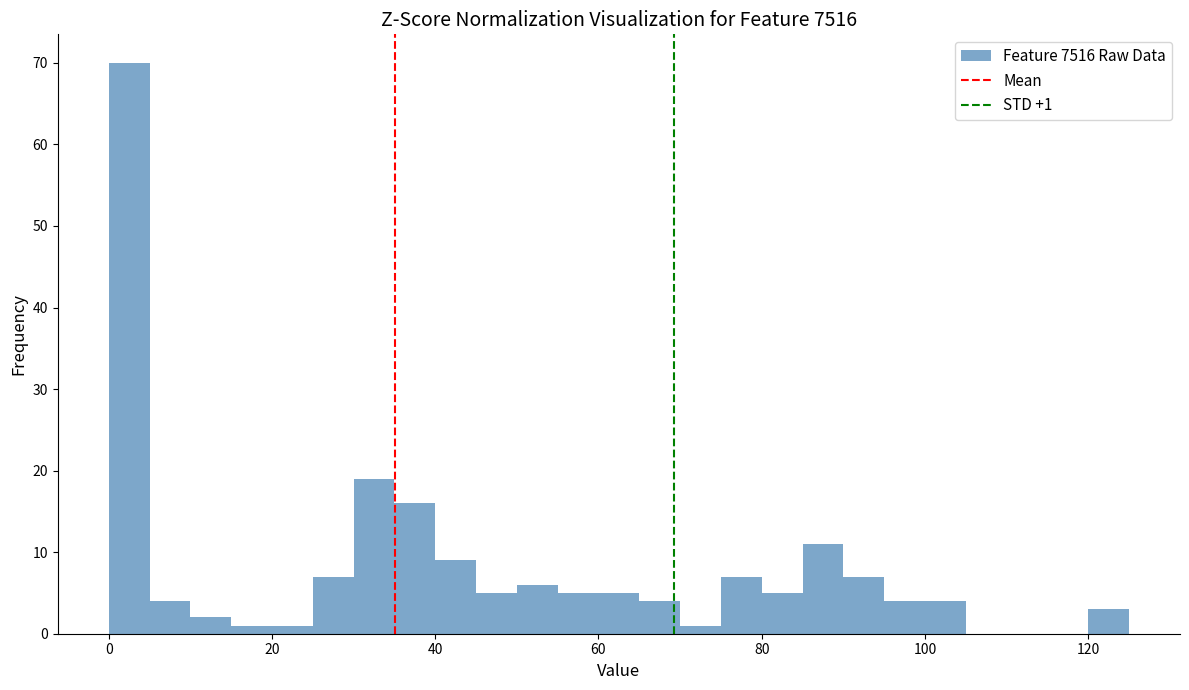

Around what value on the x-axis is the tallest bar? Give the approximate position of its centre, as read against the axis.

2